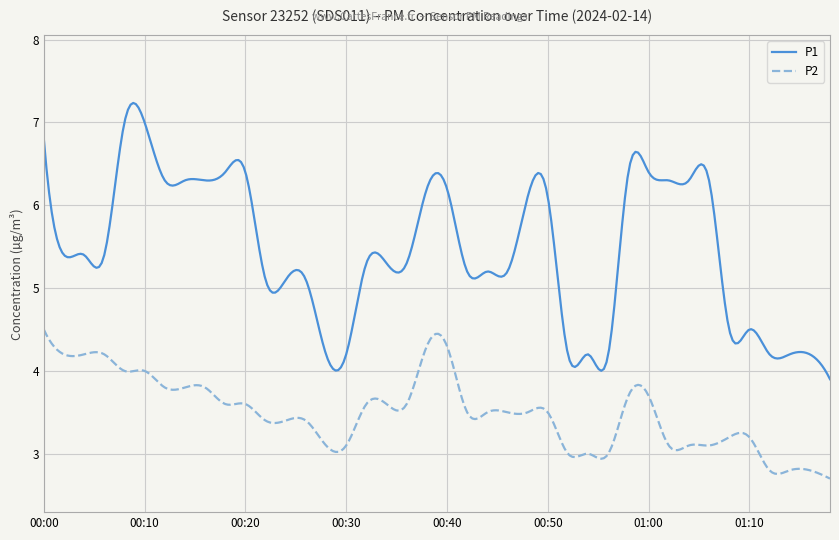

True or false: P1 and P2 cross at least once.

False